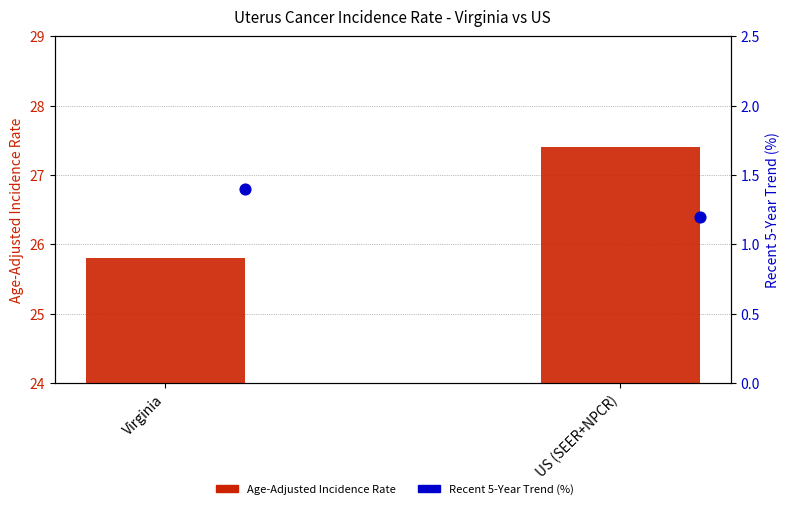

Which series has the widest spread of Y values?

Age-Adjusted Incidence Rate